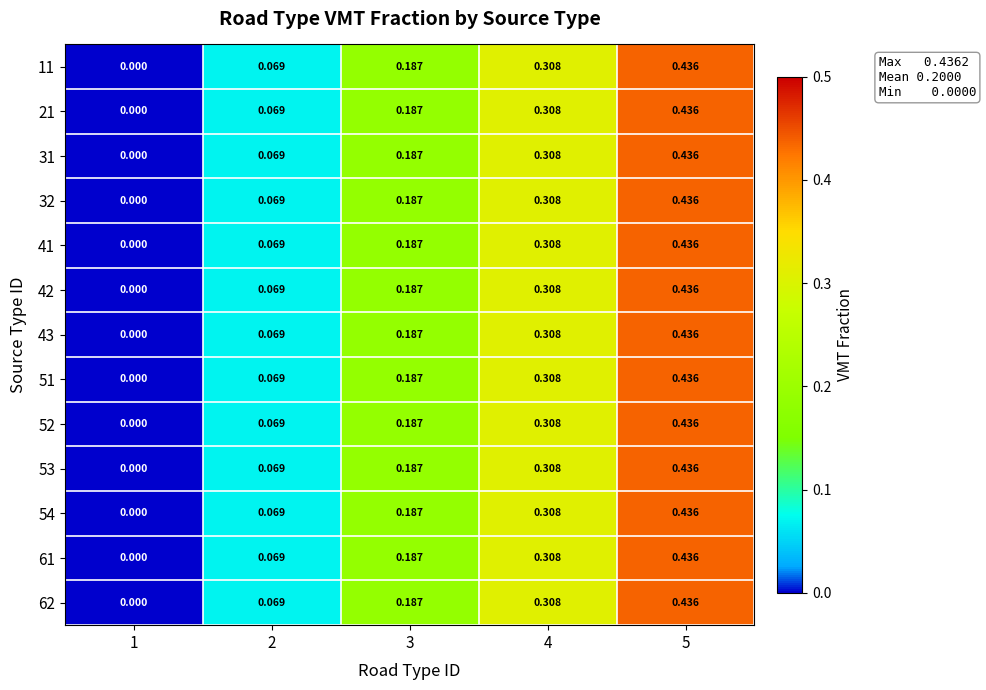

Is the value of 43 at 1 greater than the value of 53 at 3?

No